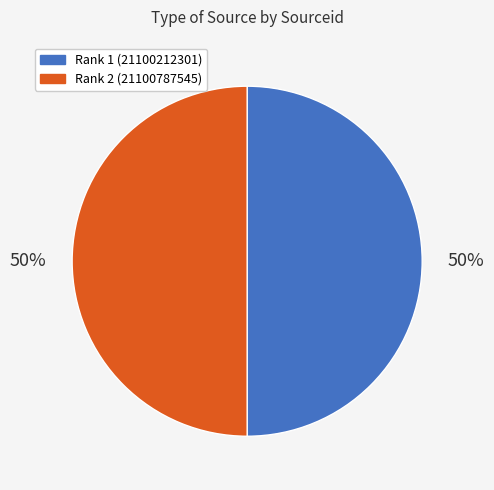

To the nearest percent, what is the average slice percentage?

50%